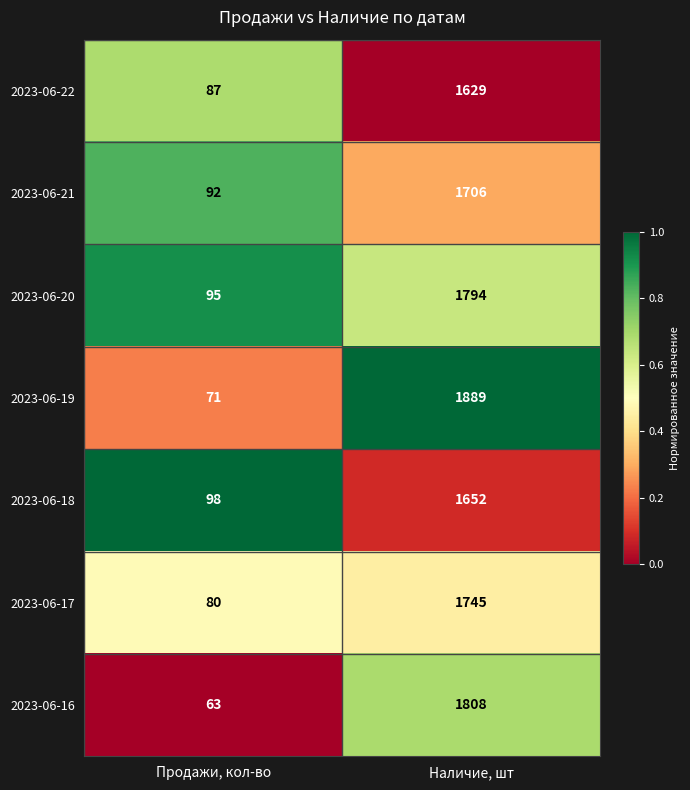

Rank the series by their maximum value, from highest to lowest.

2023-06-19, 2023-06-16, 2023-06-20, 2023-06-17, 2023-06-21, 2023-06-18, 2023-06-22